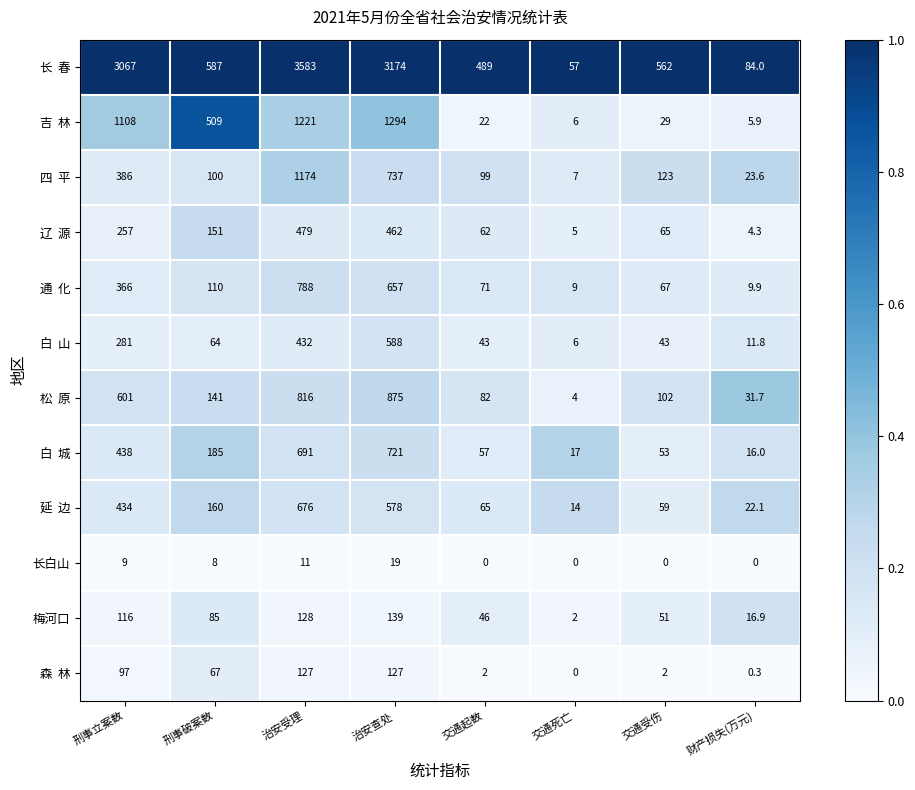

At how many categories does at least one series exceed 2211?

3